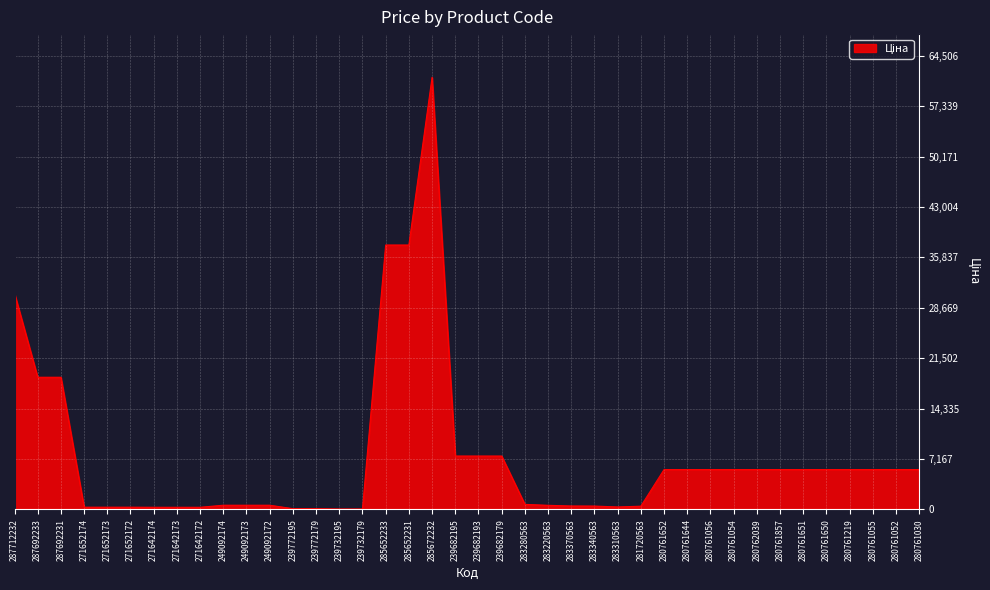

Which label corresponds to the largest value in the chart?

285672232